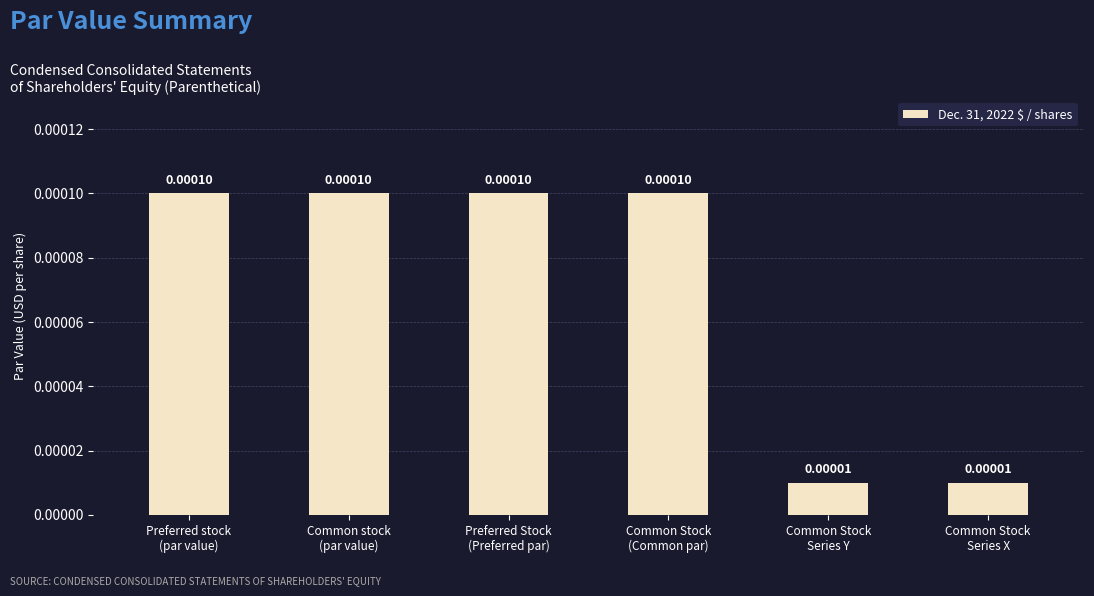

How many series are shown in this chart?

1